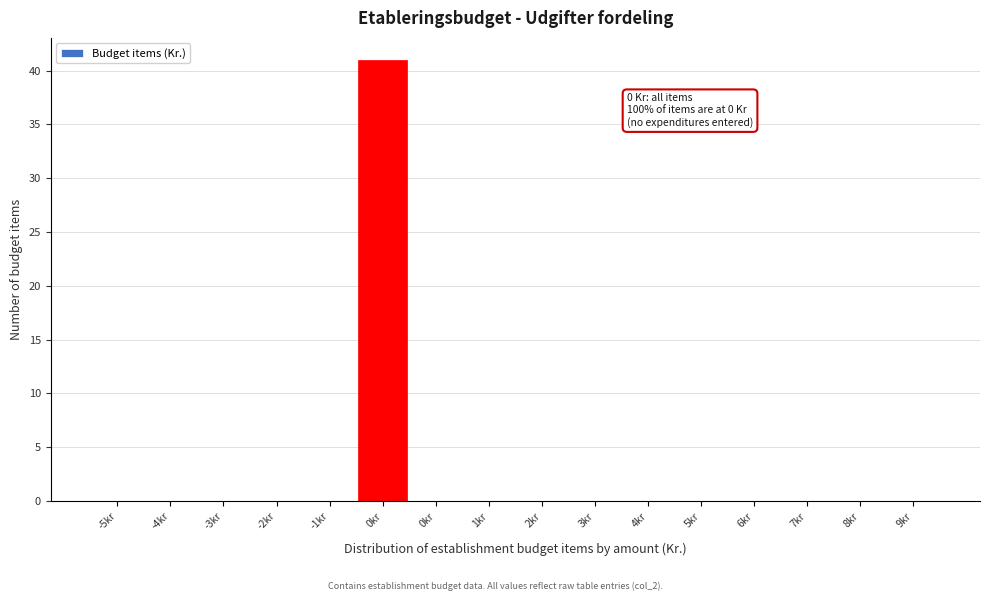

Are the bars horizontal?

No